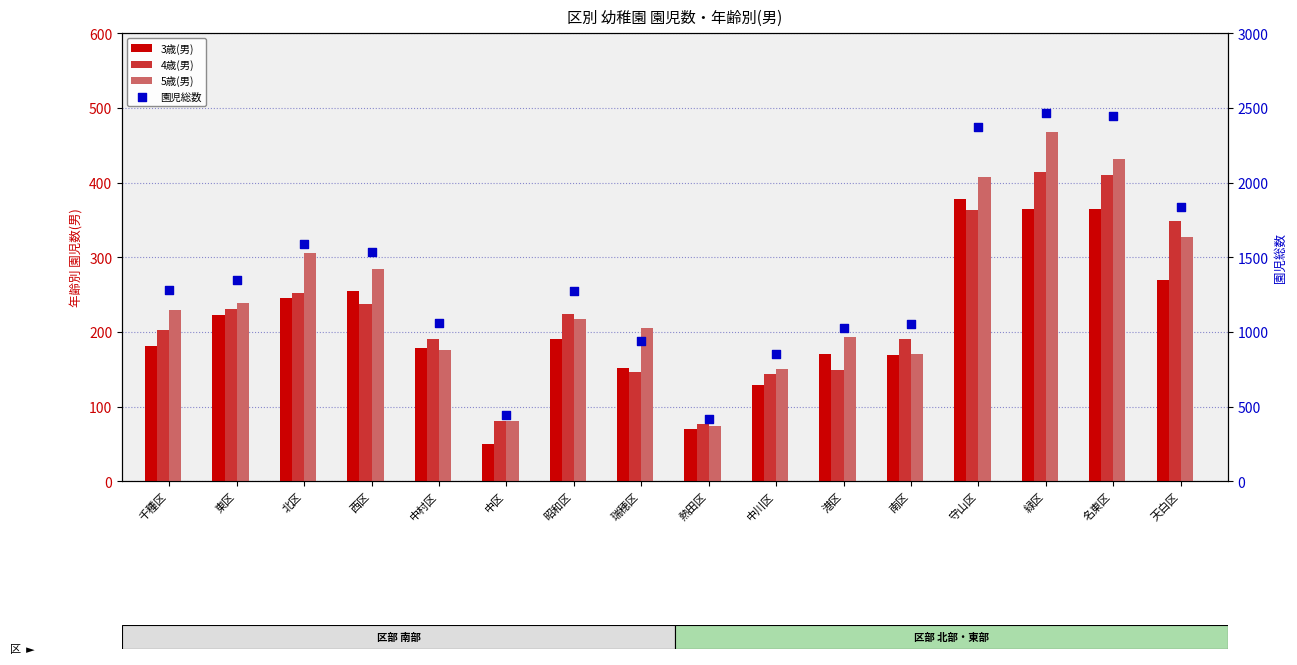

Which series has the largest Y range (max minus min)?

園児総数